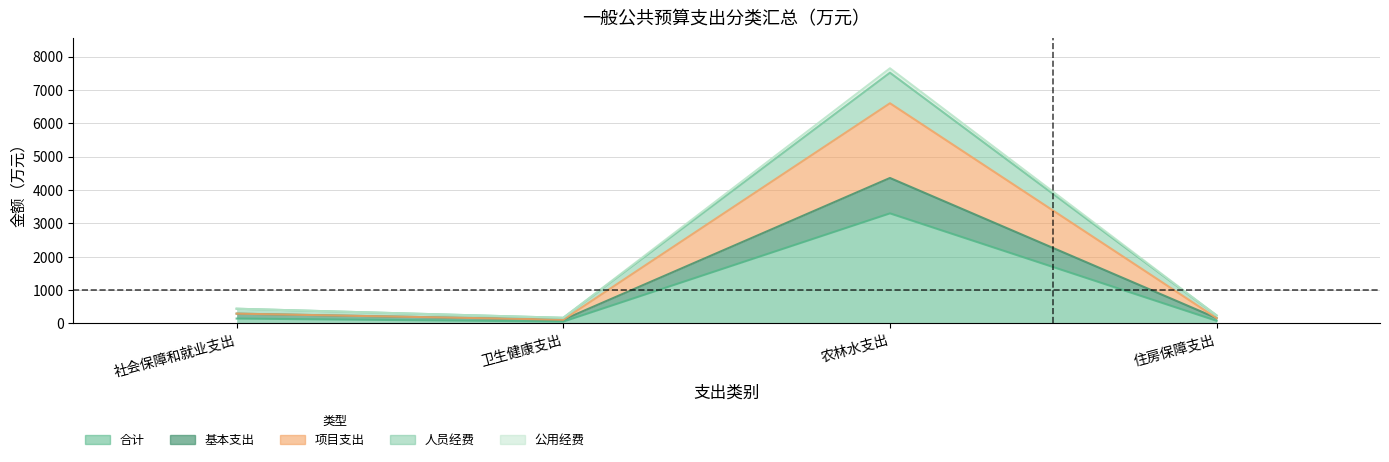

What is the sum of the 合计 values at 社会保障和就业支出 and 住房保障支出?

227.3